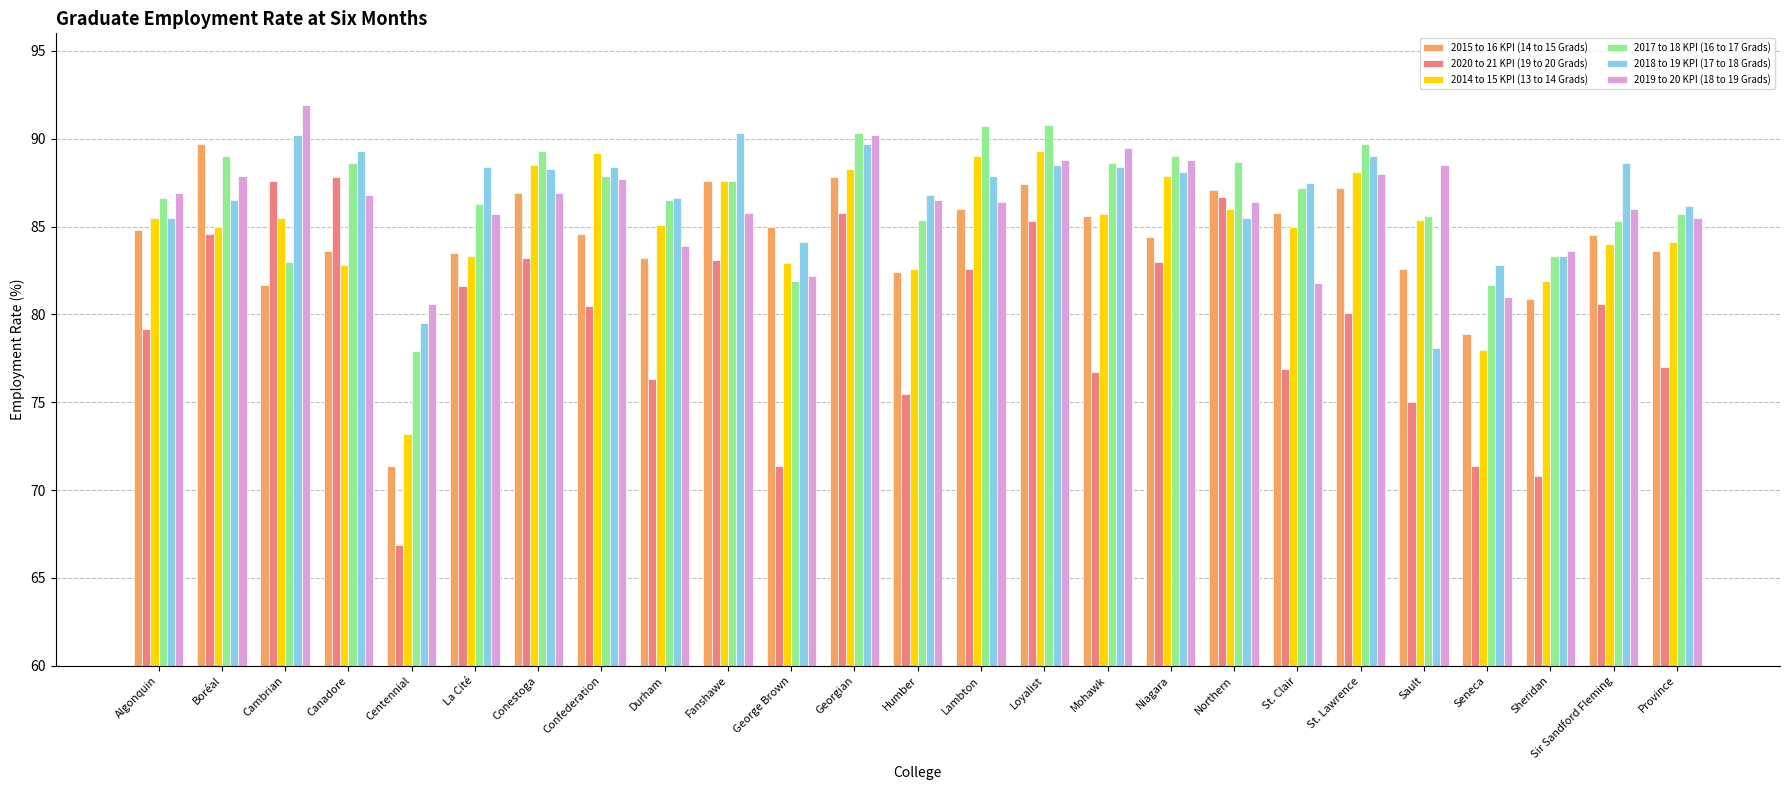

How many distinct data groups are displayed?

6